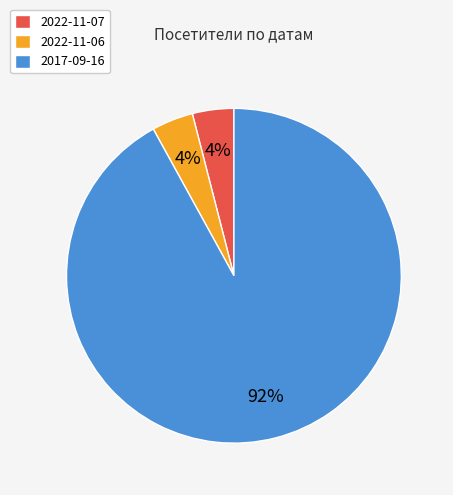

Between 2022-11-07 and 2017-09-16, which is larger?

2017-09-16